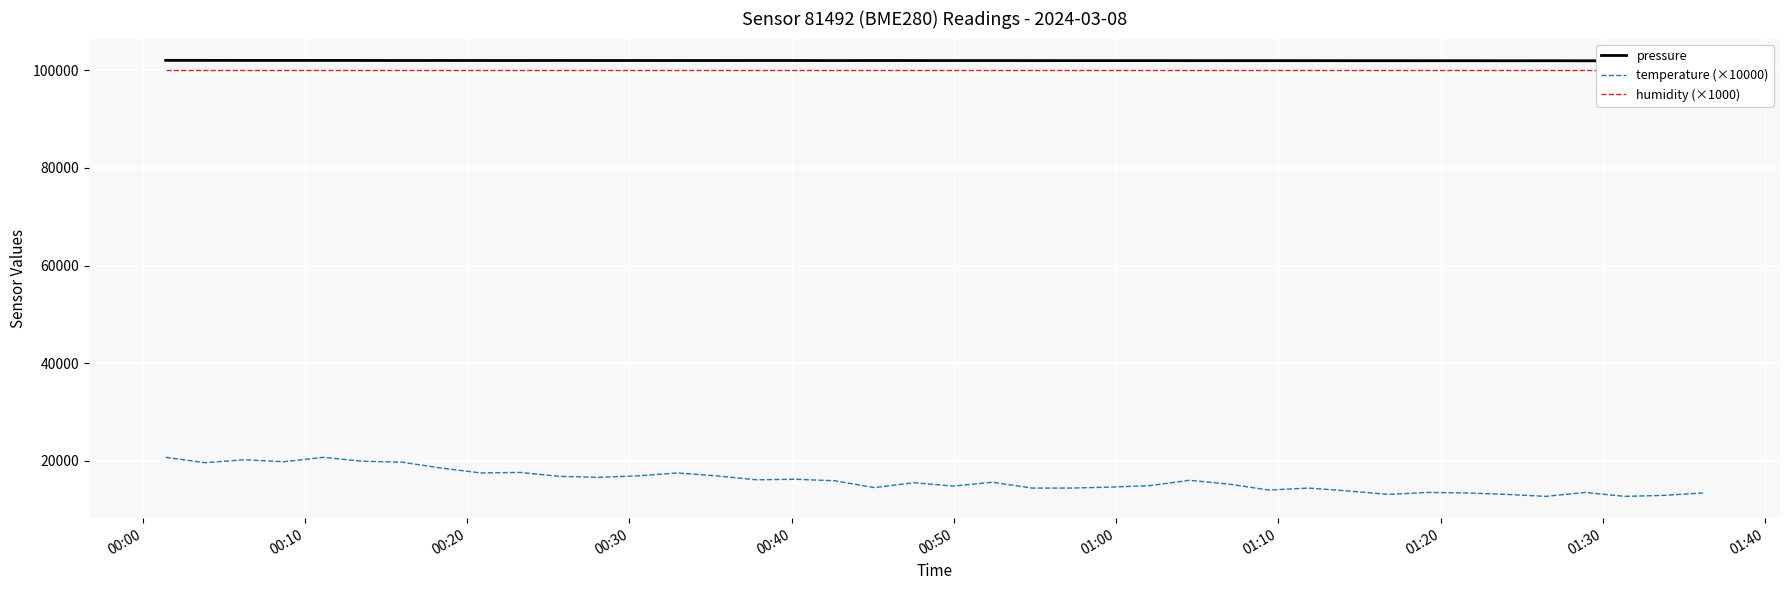

Reading left to right, transcribe all the data shown in this chart.

pressure: 102046.0	102045.6	102035.4	102035.2	102033.9	102031.8	102018.8	102026.1	102018.8	102016.2	102025.4	102016.7	102018.6	102013.6	102016.0	102018.3	102017.4	102006.9	102015.9	102012.8	102005.6	102008.5	102003.7	101995.9	101999.5	101998.7	101992.2	101991.1	101991.5	101988.2	101984.5	101984.2	101976.5	101978.2	101967.8	101974.5	101961.9	101955.5	101953.8	101949.7
temperature (×10000): 20700.0	19600.0	20200.0	19800.0	20700.0	19900.0	19700.0	18500.0	17500.0	17600.0	16800.0	16600.0	16900.0	17500.0	16900.0	16100.0	16200.0	15900.0	14500.0	15500.0	14800.0	15600.0	14400.0	14400.0	14600.0	14900.0	16000.0	15200.0	14000.0	14400.0	13800.0	13100.0	13500.0	13400.0	13100.0	12700.0	13500.0	12700.0	12900.0	13400.0
humidity (×1000): 100000.0	100000.0	100000.0	100000.0	100000.0	100000.0	100000.0	100000.0	100000.0	100000.0	100000.0	100000.0	100000.0	100000.0	100000.0	100000.0	100000.0	100000.0	100000.0	100000.0	100000.0	100000.0	100000.0	100000.0	100000.0	100000.0	100000.0	100000.0	100000.0	100000.0	100000.0	100000.0	100000.0	100000.0	100000.0	100000.0	100000.0	100000.0	100000.0	100000.0